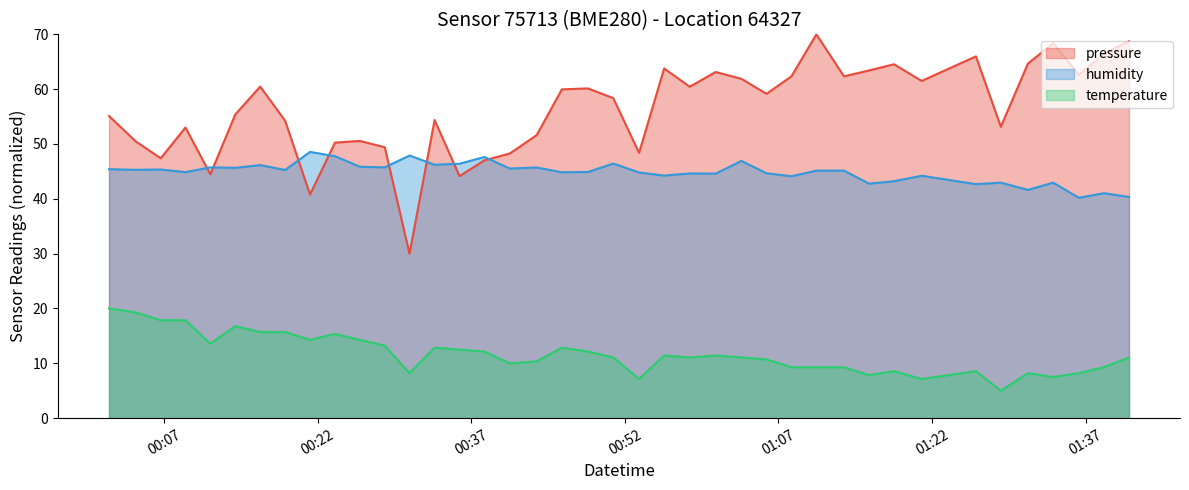

True or false: temperature and pressure intersect in this chart.

False